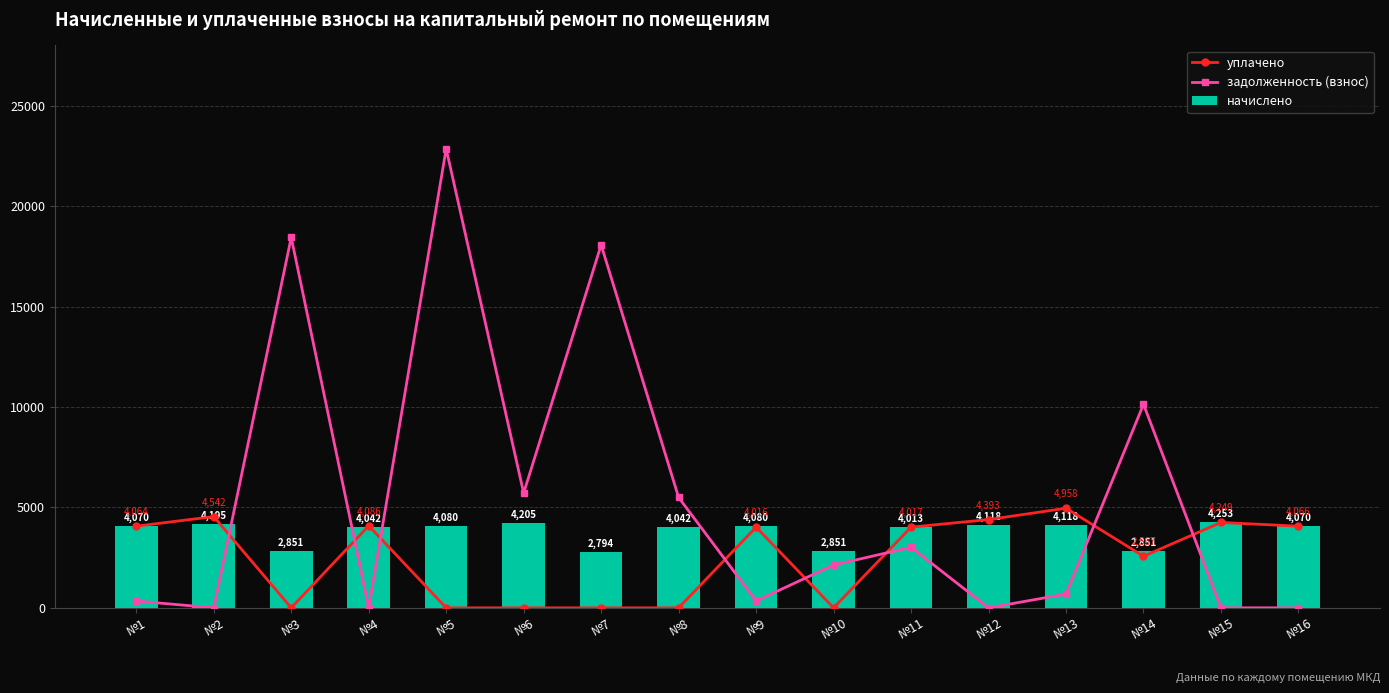

Is the value of уплачено at №13 greater than the value of задолженность (взнос) at №7?

No